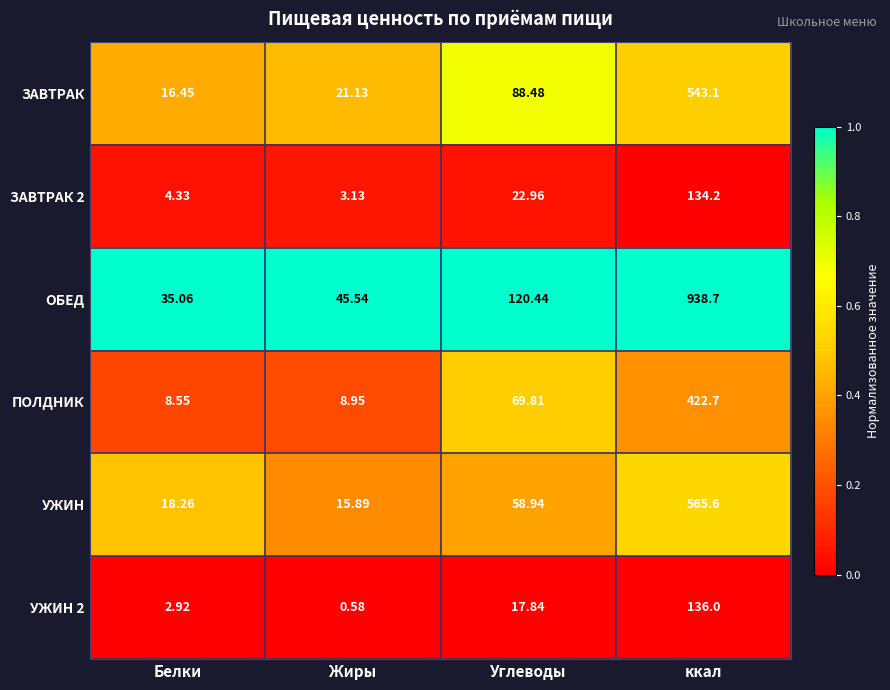

Where is ЗАВТРАК nearest to the value 279?

Углеводы